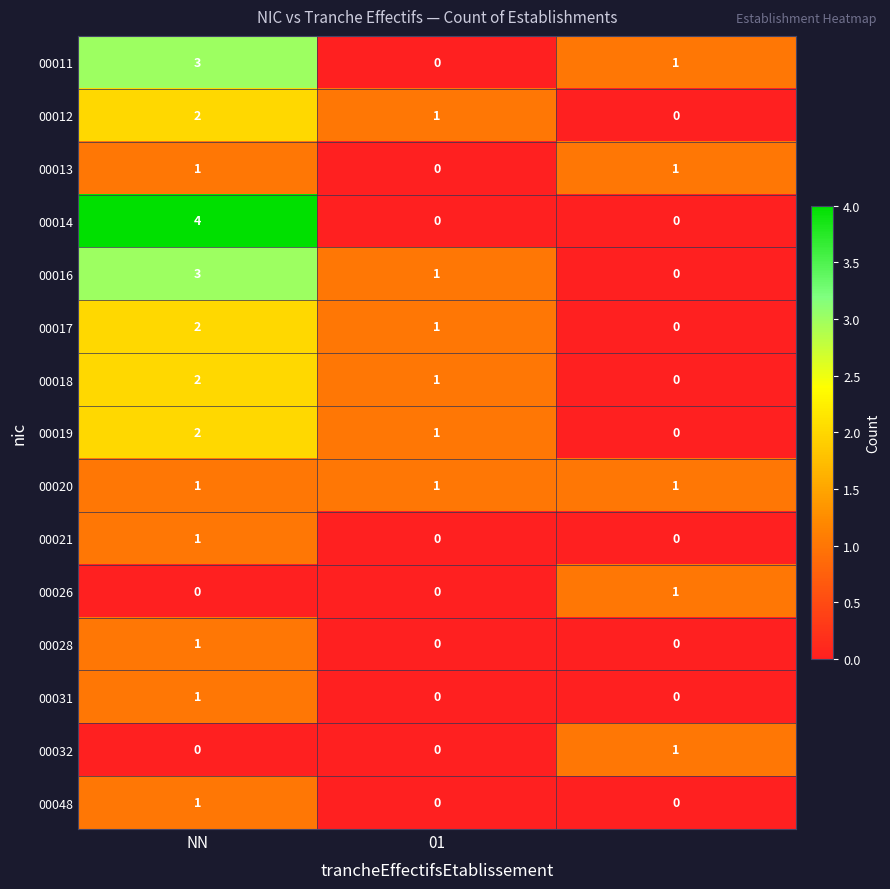

Which series has the largest range (max minus min)?

00014